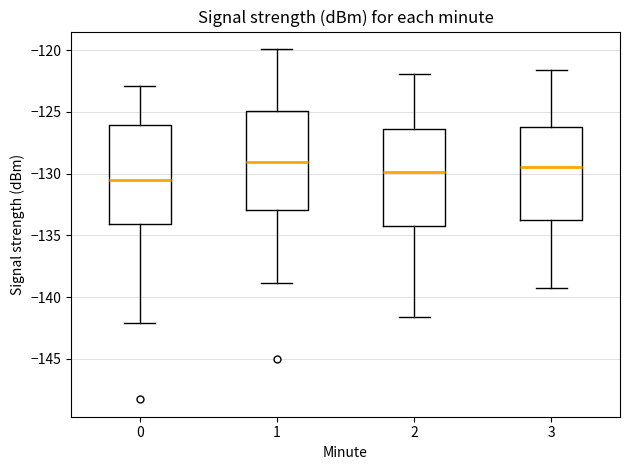

Which box has the lowest median line?

0